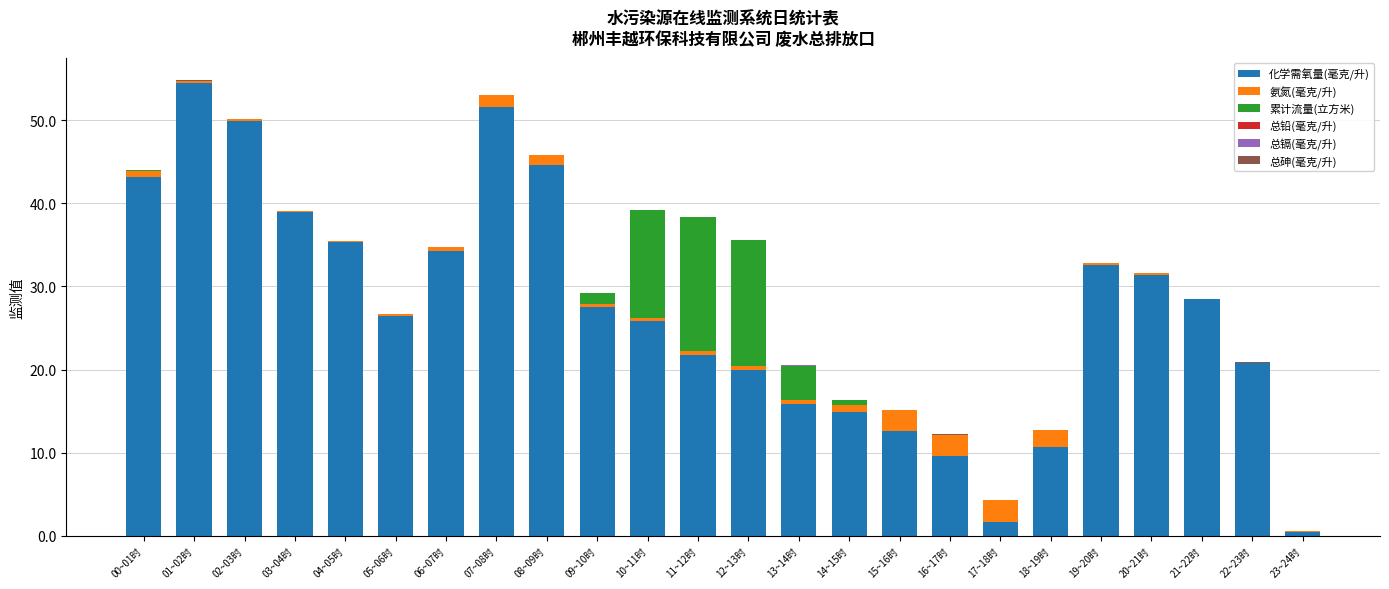

What is the sum of all 化学需氧量(毫克/升) values?

653.0